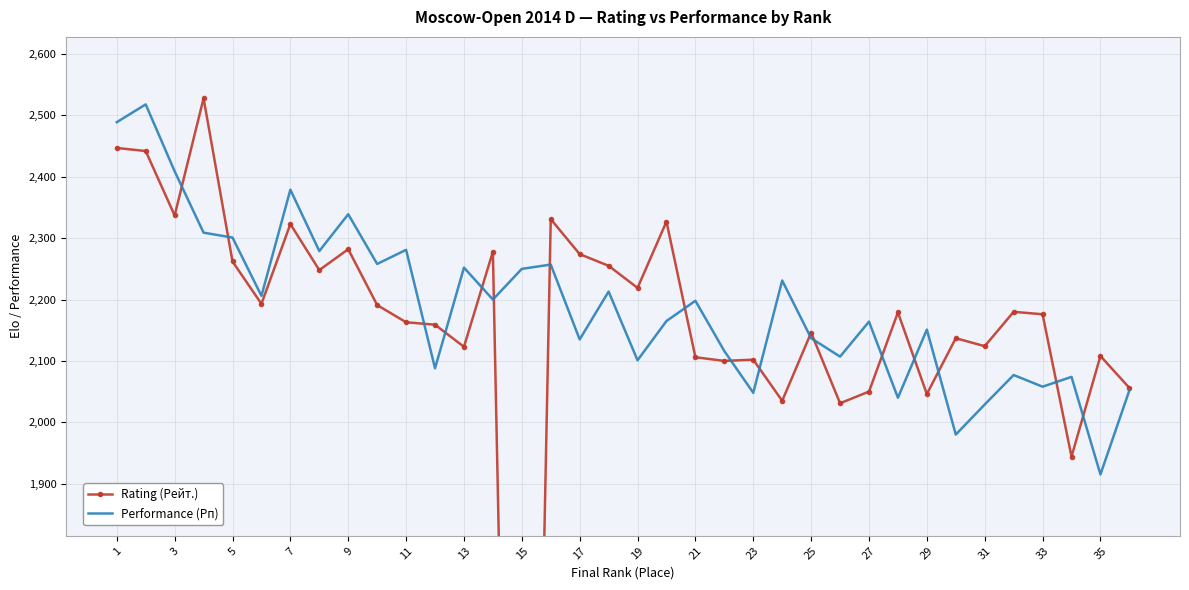

True or false: Performance (Рп) has a value of 1108 at 25.

False